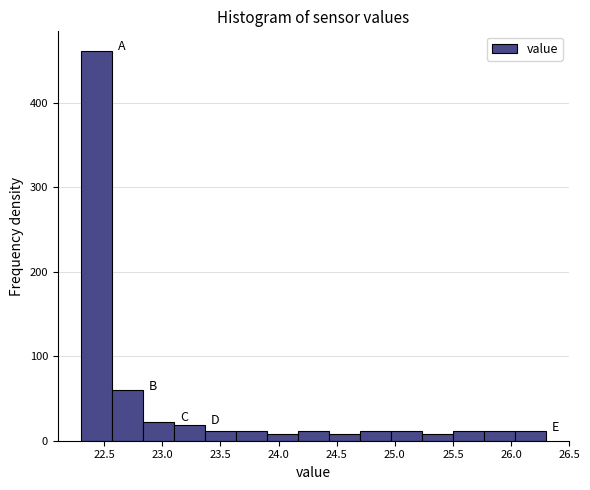

Reading left to right, list every bar in this chart as the range it spans on the x-axis followed by its height. Neither the bar edges nor the heights are printed on the chart, so give them approximately, as read against the axes.

22.30 to 22.55: 460
22.55 to 22.85: 60
22.85 to 23.10: 20
23.10 to 23.35: 20
23.35 to 23.65: 10
23.65 to 23.90: 10
23.90 to 24.15: under 10
24.15 to 24.45: 10
24.45 to 24.70: under 10
24.70 to 24.95: 10
24.95 to 25.25: 10
25.25 to 25.50: under 10
25.50 to 25.75: 10
25.75 to 26.05: 10
26.05 to 26.30: 10